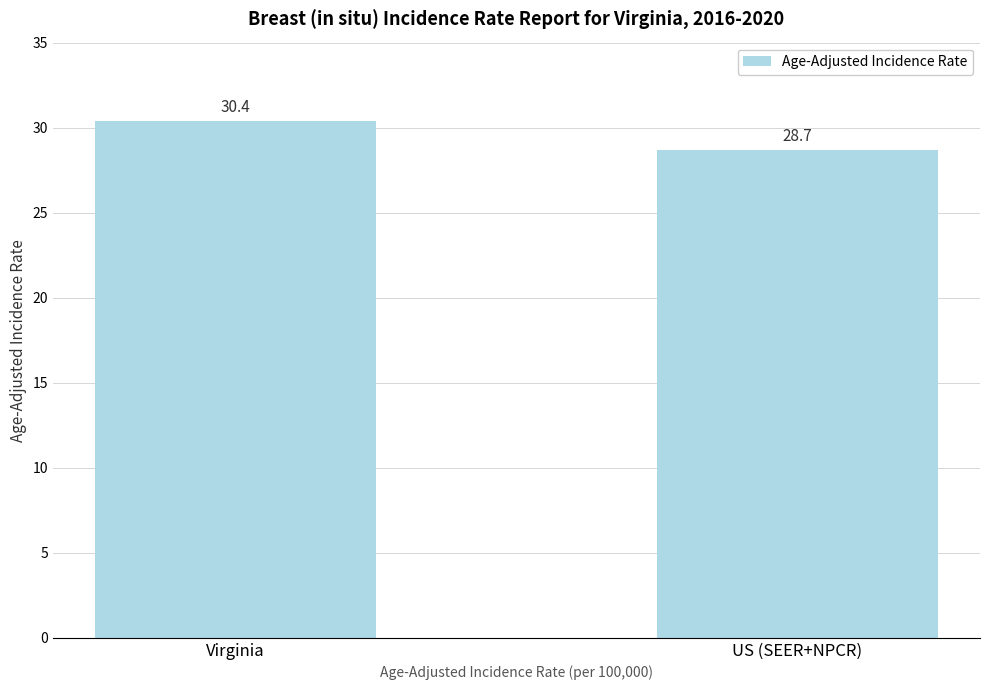

What is the difference between the maximum and minimum values?

1.7